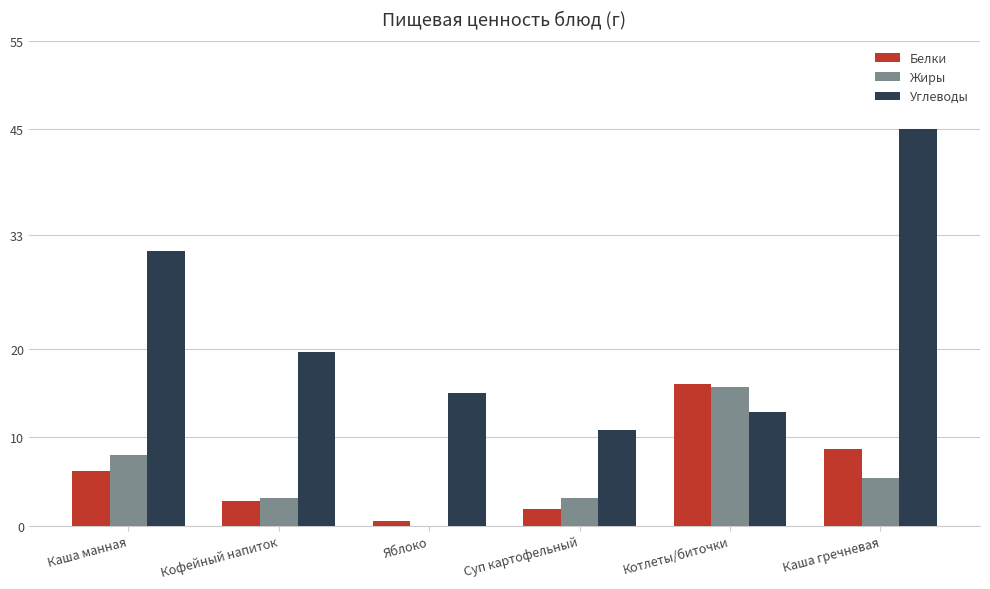

Which category has the highest value across all series?

Каша гречневая